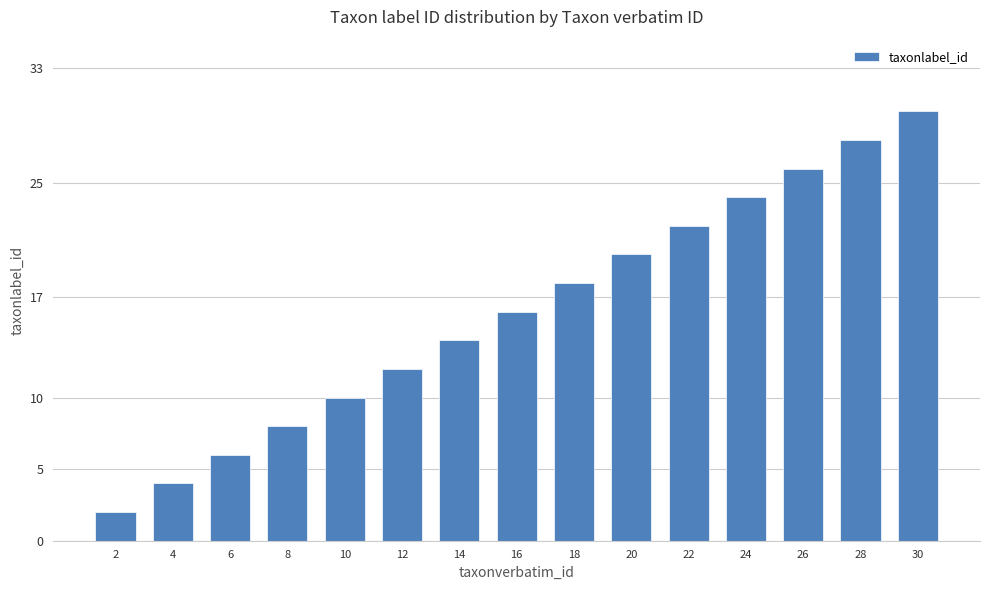

Read the value at 28.

28